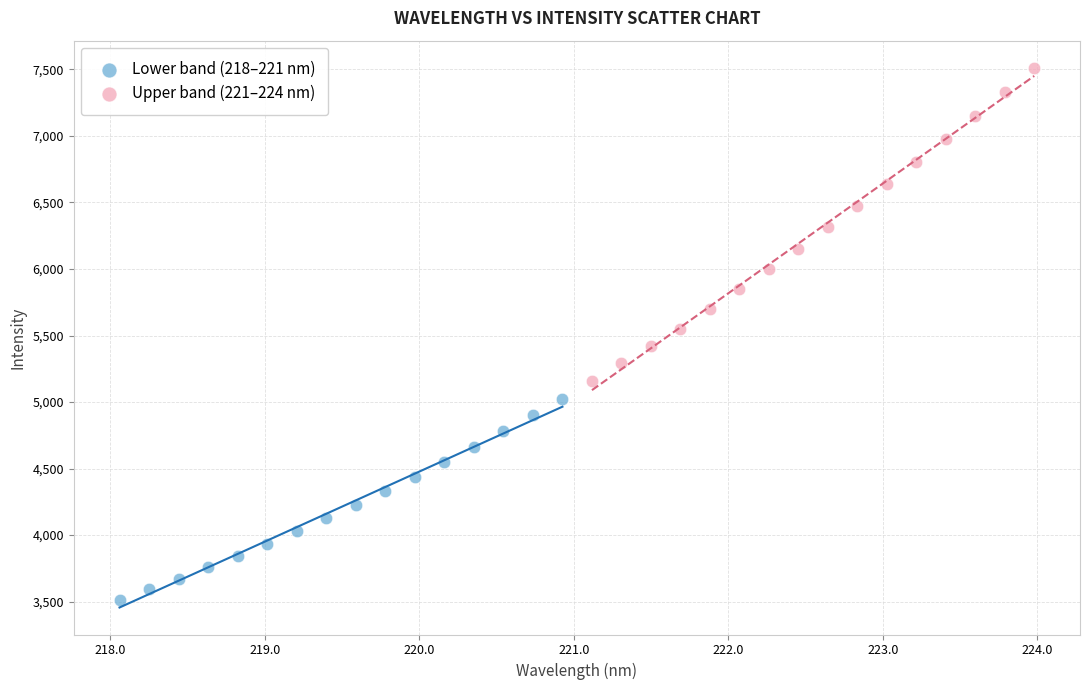

Which series reaches the maximum Y coordinate?

Upper band (221–224 nm)